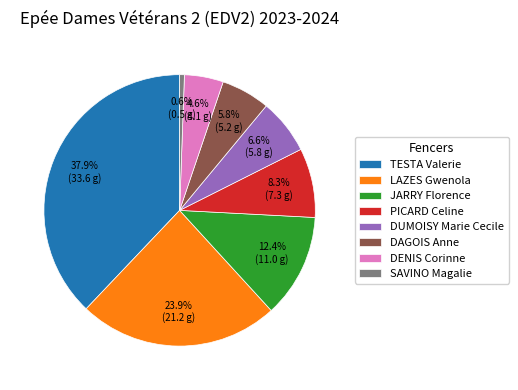

What is the largest slice in the pie chart?

TESTA Valerie